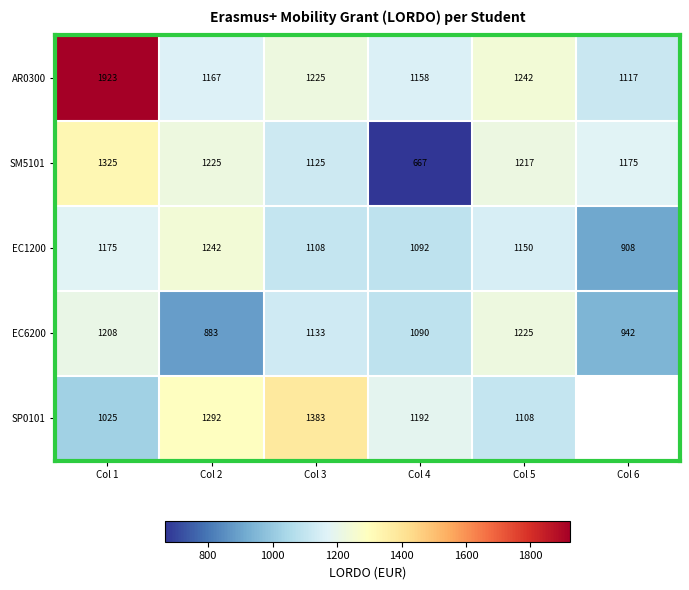

What is the difference between the SM5101 values at Col 2 and Col 5?

8.0